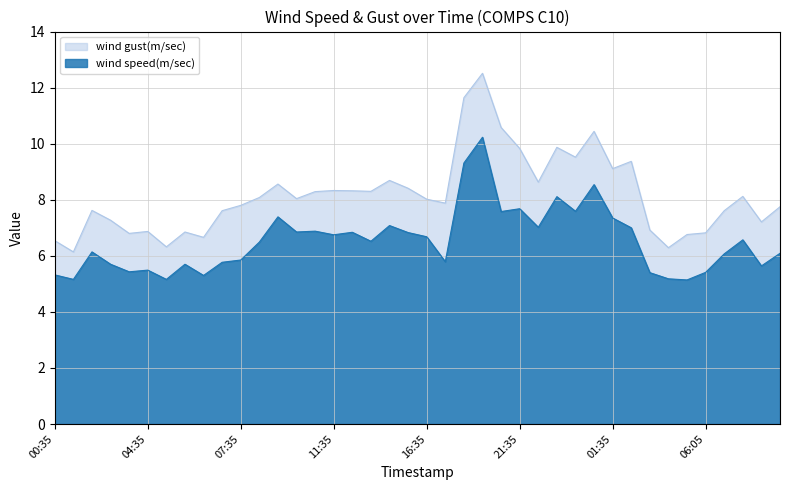

At which category is the sum across all series the highest?

2021-09-01T19:35